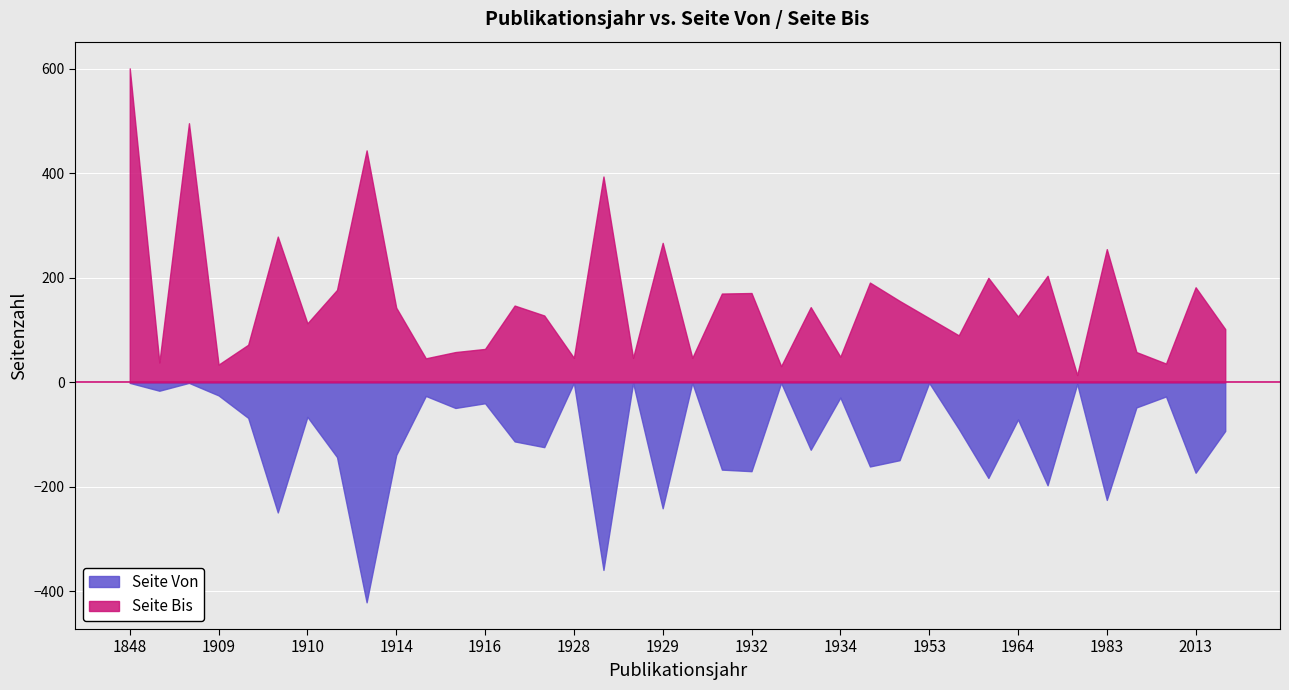

True or false: Seite Bis and Seite Von intersect in this chart.

False